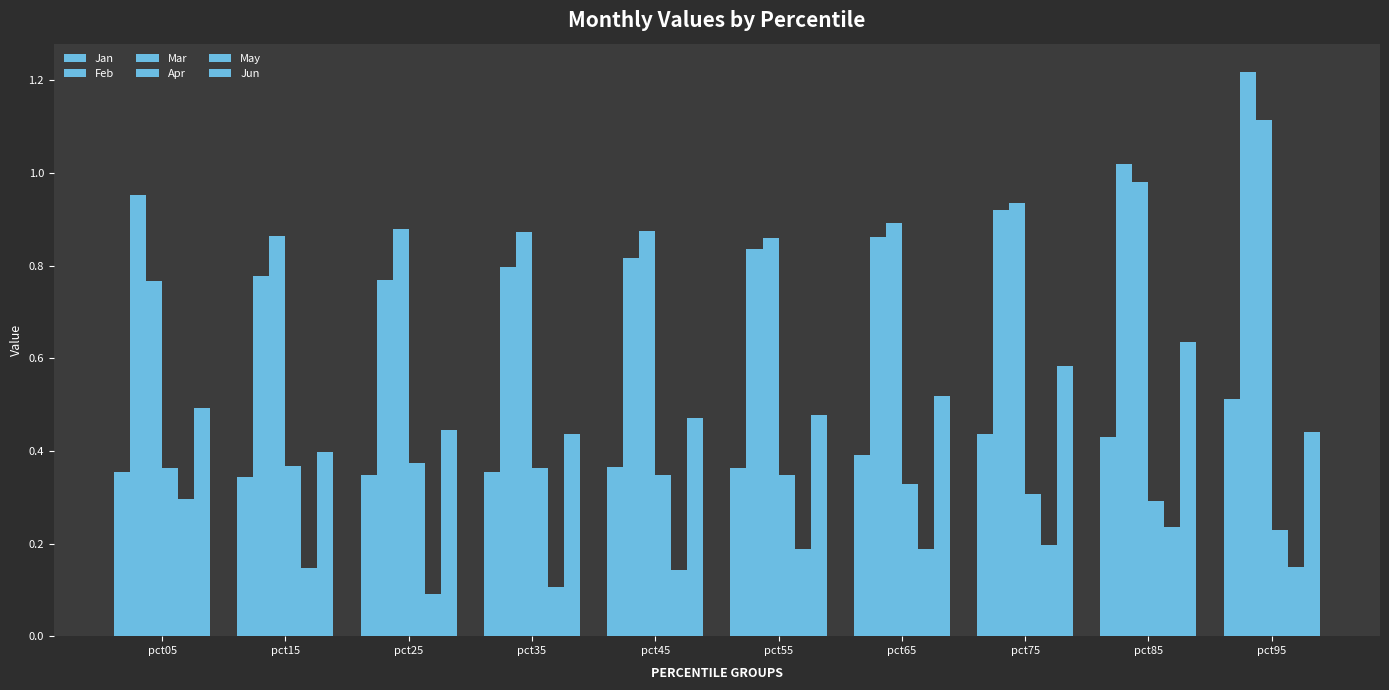

At how many categories does at least one series exceed 0?

10